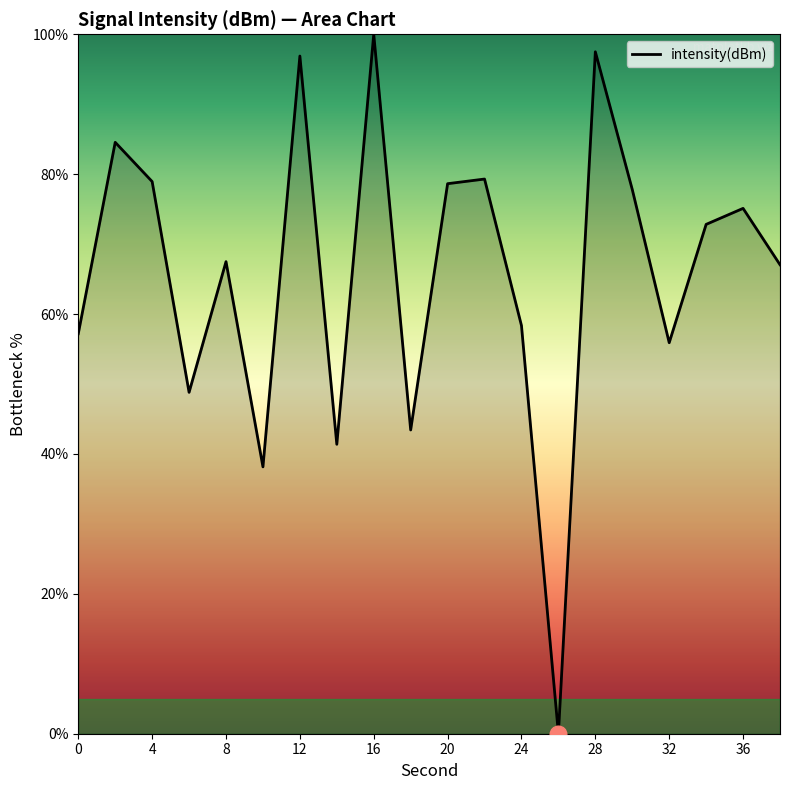

Is this an area chart (filled region under the line)?

Yes